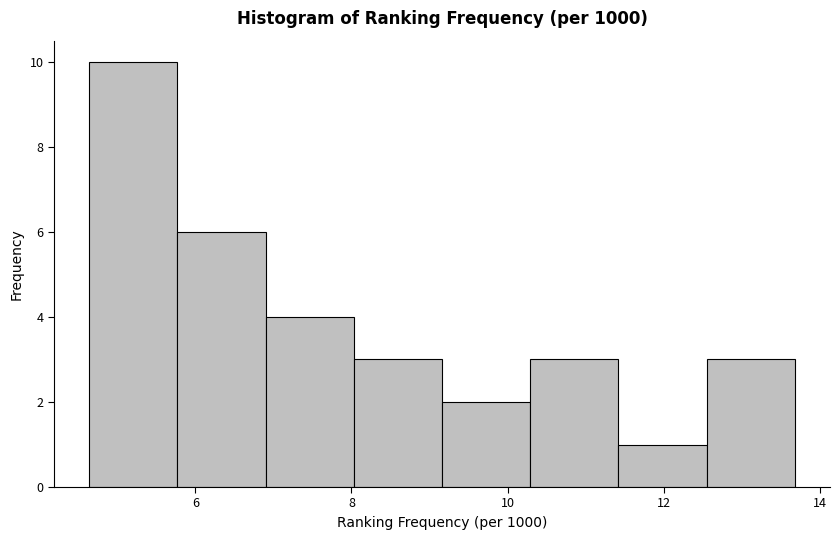

Reading left to right, transcribe this chart: for each bar, give the range it covers on the x-axis and its height. Neither the bar edges nor the heights are printed on the chart, so give them approximately, as read against the axes.

4.6 to 5.8: 10
5.8 to 7.0: 6
7.0 to 8.0: 4
8.0 to 9.2: 3
9.2 to 10.2: 2
10.2 to 11.4: 3
11.4 to 12.6: 1
12.6 to 13.6: 3